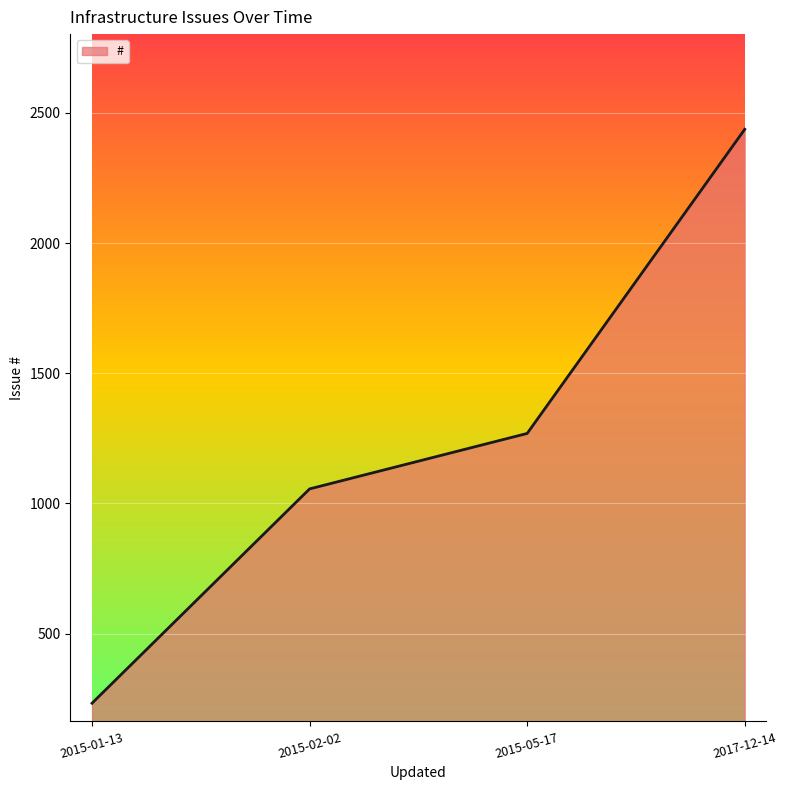

How many series are shown in this chart?

1